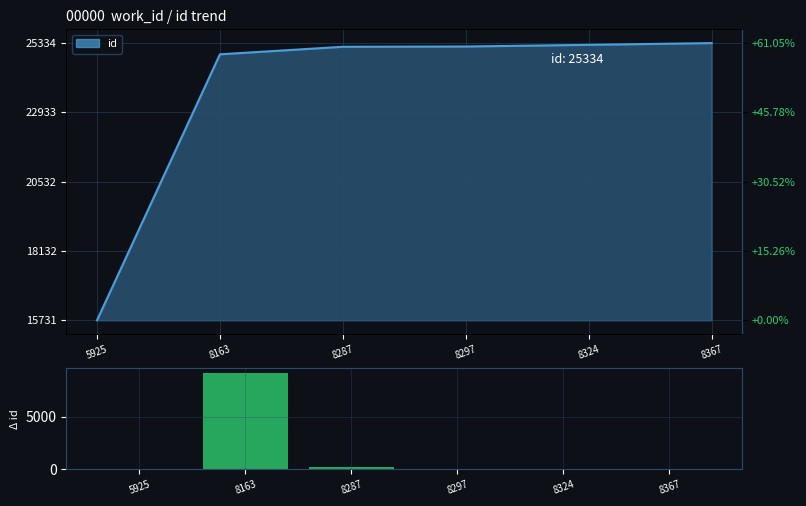

What is the spread (max minus min) of values at 5925?

15731